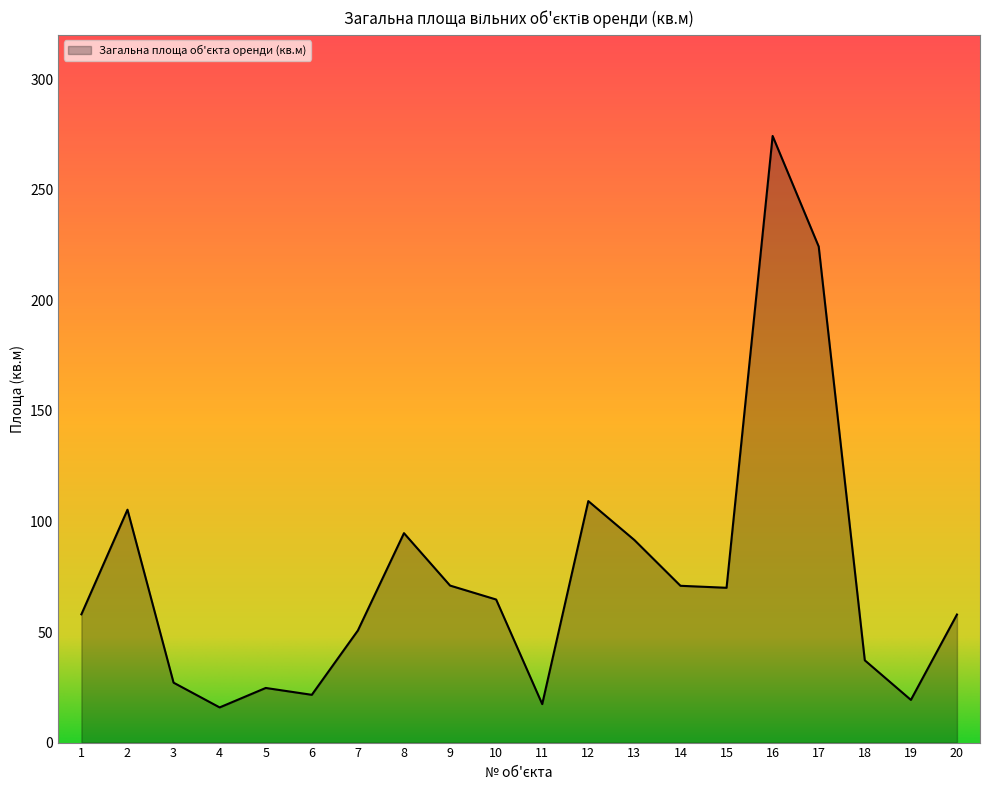

How many values are below 64?

10